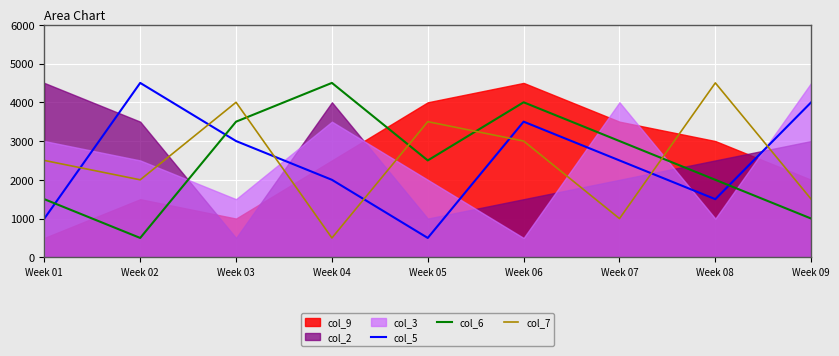

List the labels in order of col_7 value, largest first.

Week 08, Week 03, Week 05, Week 06, Week 01, Week 02, Week 09, Week 07, Week 04